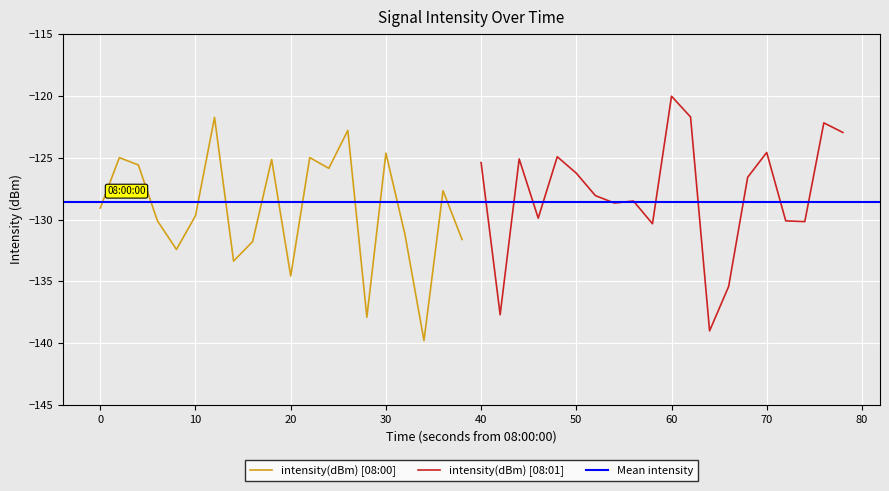

Reading left to right, list all the values displayed in this chart.

-129.1	-125.0	-125.6	-130.1	-132.4	-129.7	-121.7	-133.4	-131.8	-125.1	-134.6	-125.0	-125.9	-122.8	-137.9	-124.6	-131.2	-139.8	-127.7	-131.6	-125.4	-137.7	-125.1	-129.9	-124.9	-126.3	-128.1	-128.7	-128.5	-130.3	-120.0	-121.7	-139.0	-135.4	-126.6	-124.6	-130.1	-130.2	-122.2	-123.0